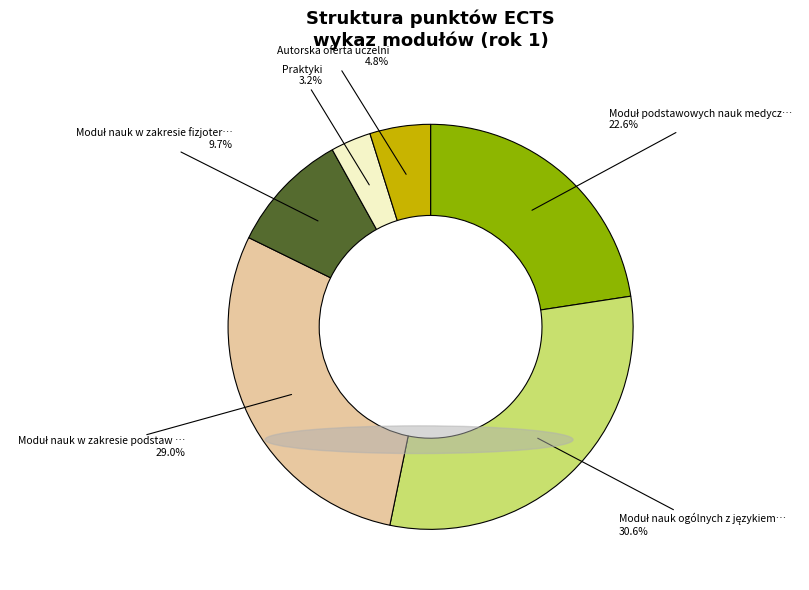

Is there a majority slice in this chart?

No